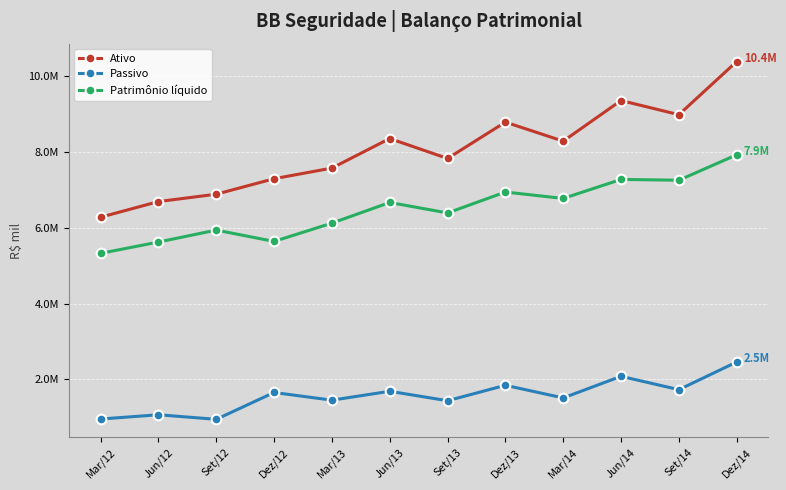

List the series in order of their overall mean, highest first.

Ativo, Patrimônio líquido, Passivo